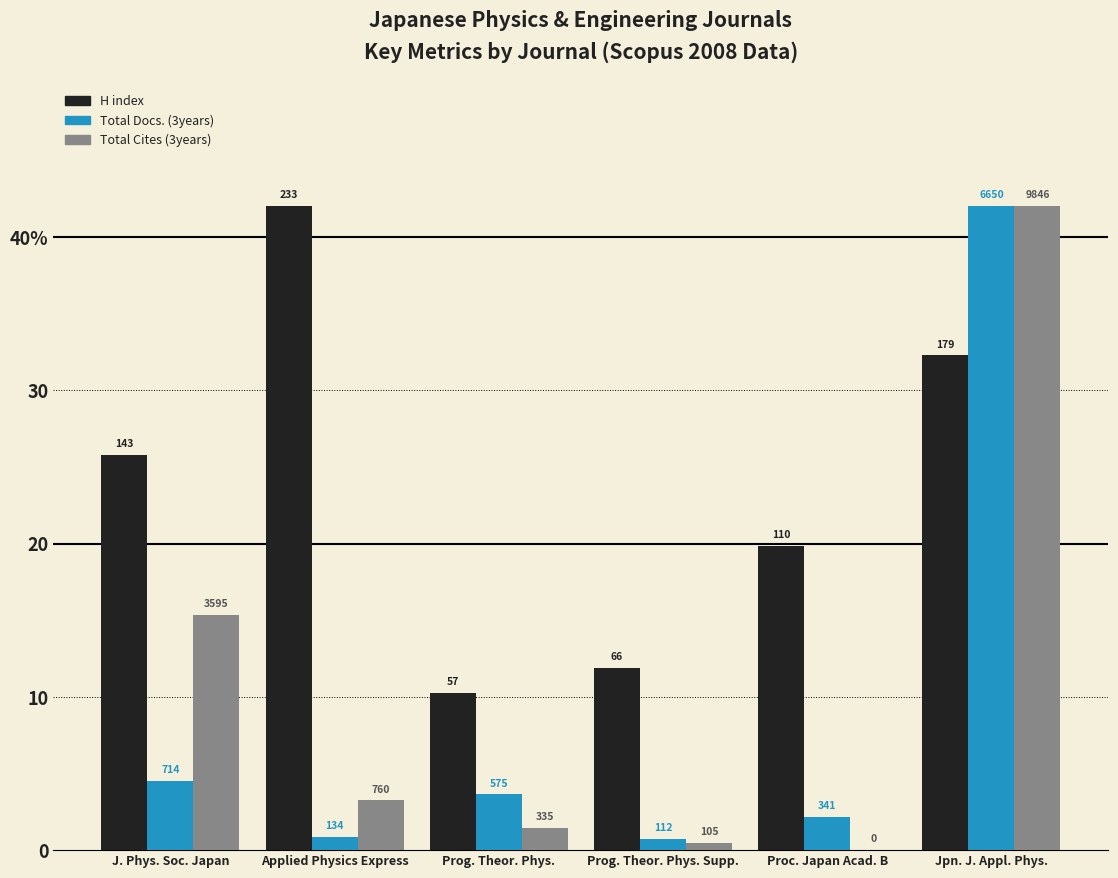

Are the bars grouped side by side (vs. stacked)?

Yes